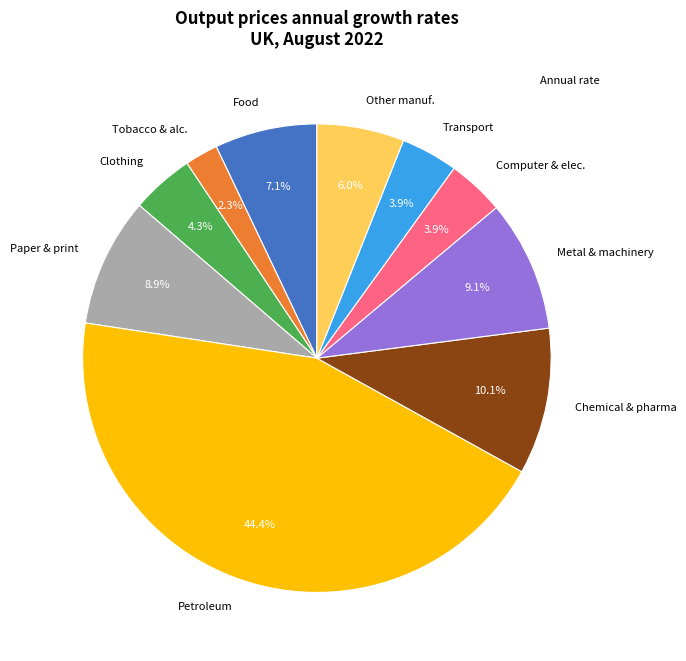

What percentage is NOT represented by Paper & print?

91.1%